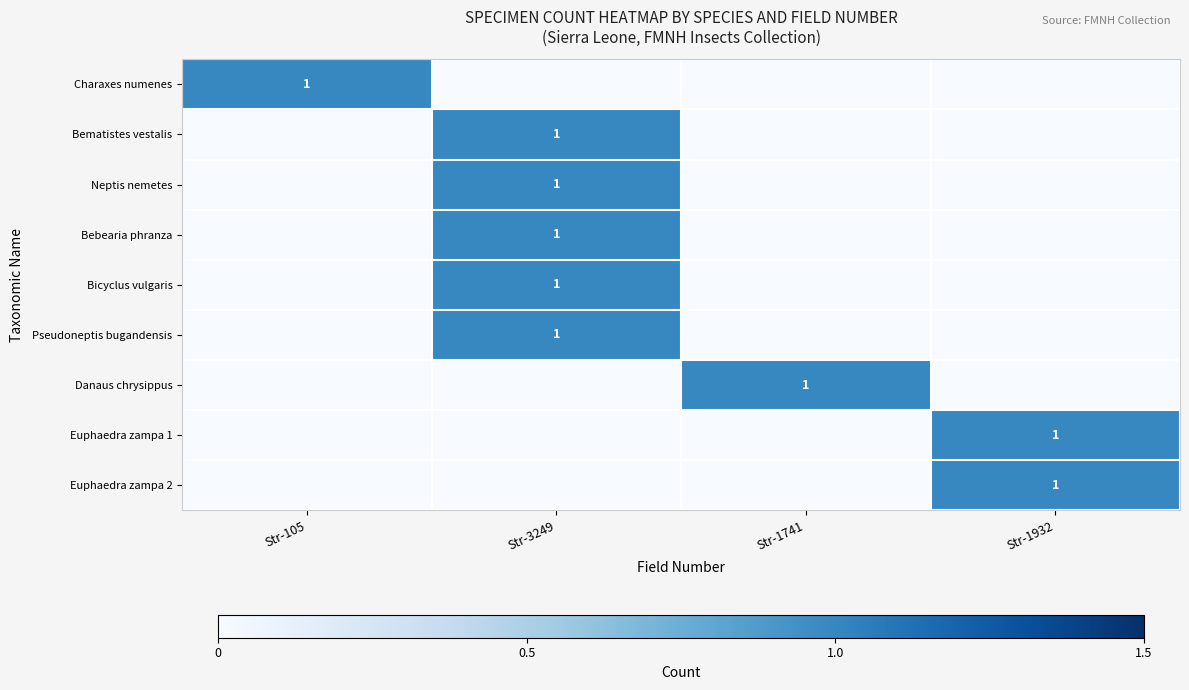

At which category is the sum across all series the highest?

Str-3249